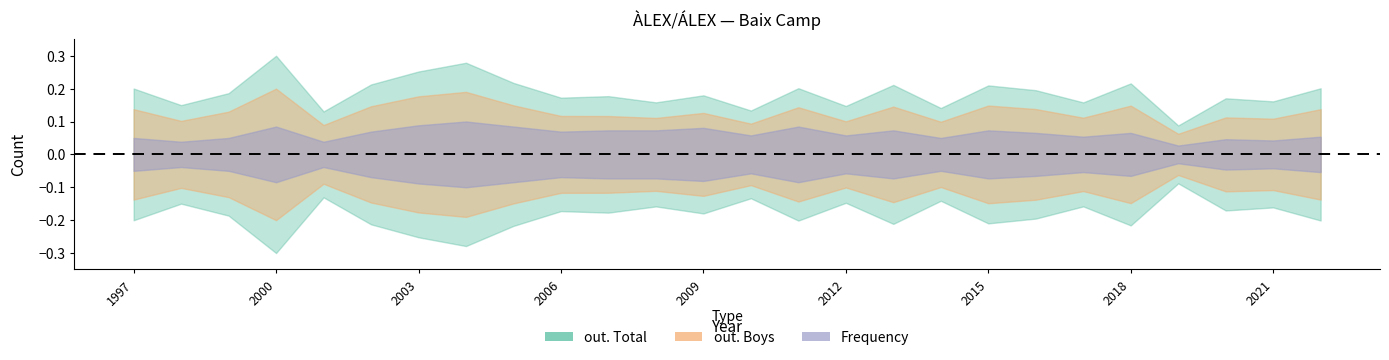

Between 2021 and 2002, which is larger?

2002